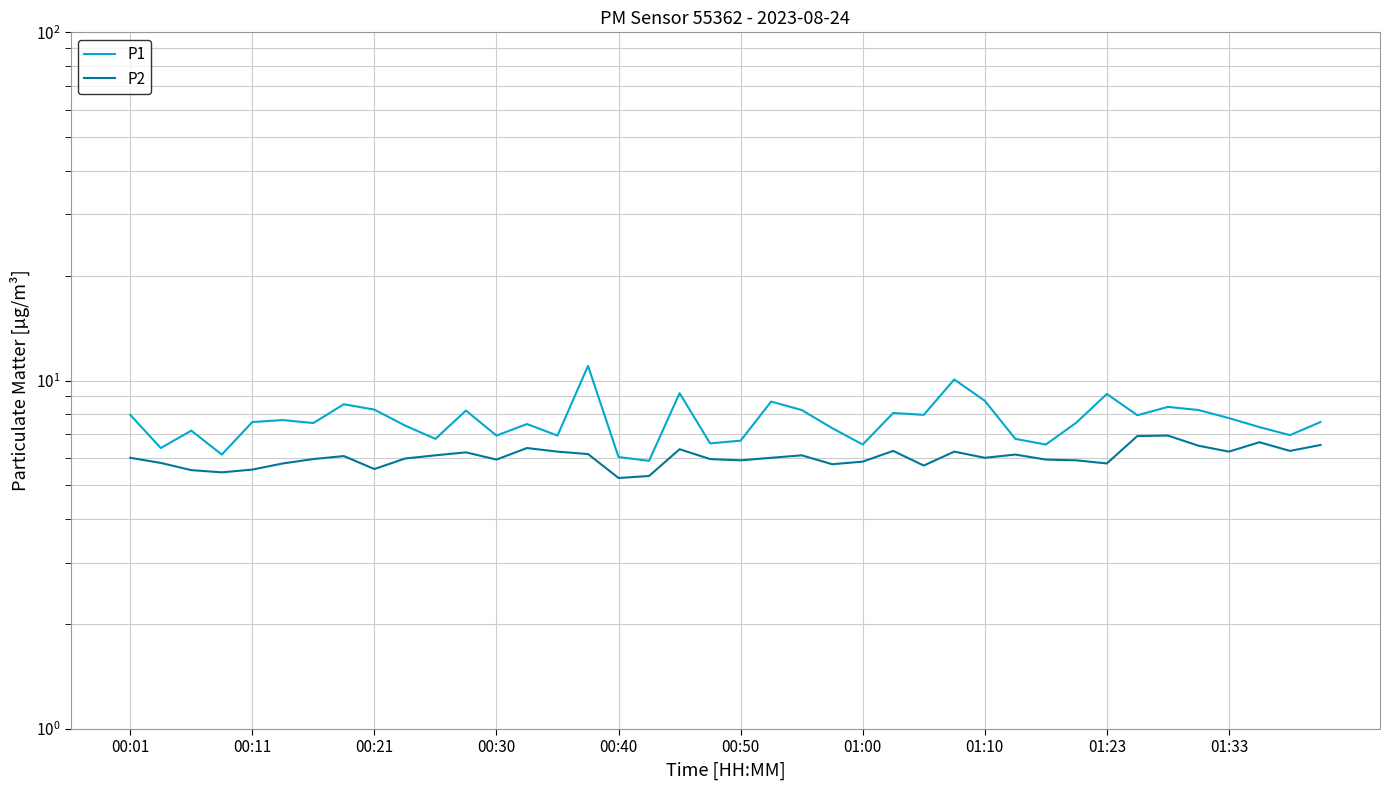

Which series has the largest total across all categories?

P1